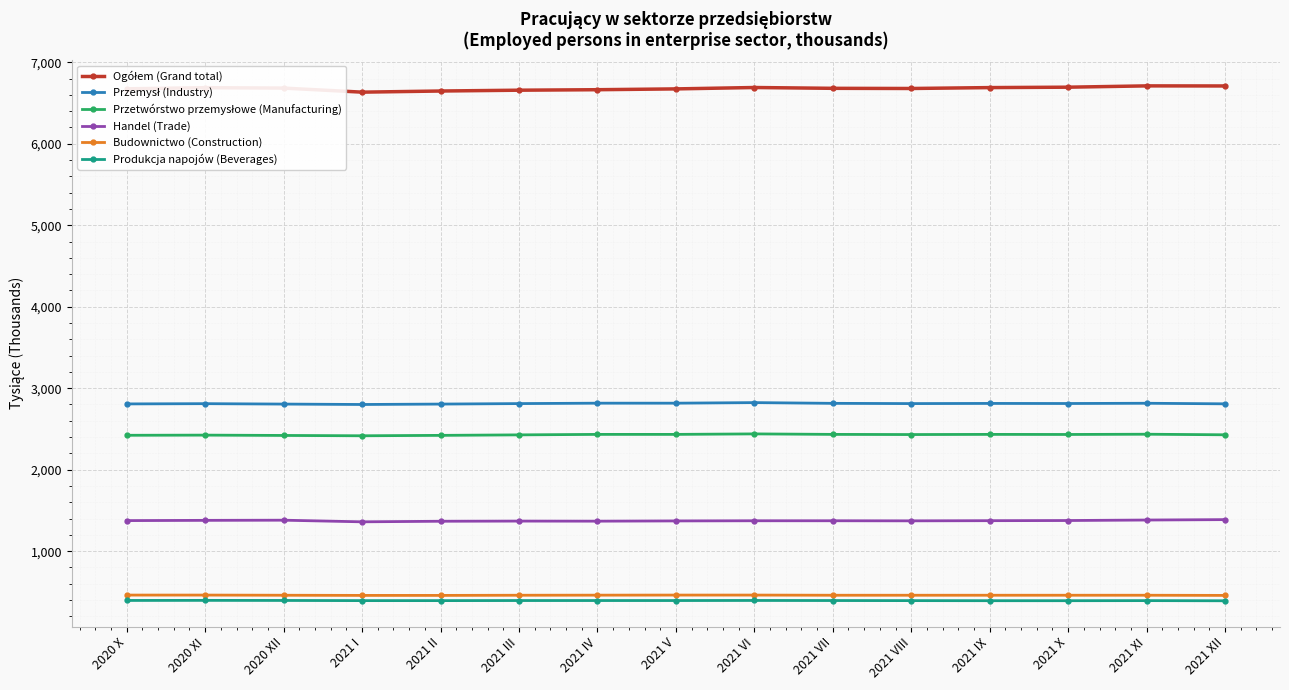

At which label does Budownictwo (Construction) first exceed 459?

2020 X